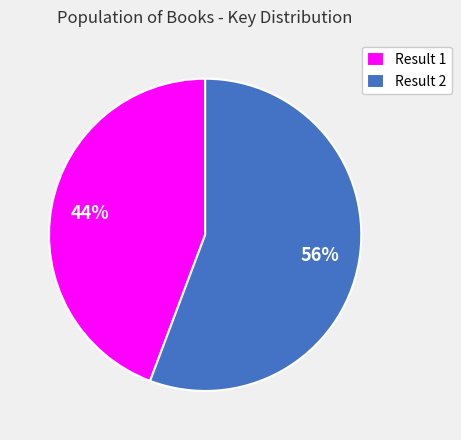

Does any single category account for the majority?

Yes